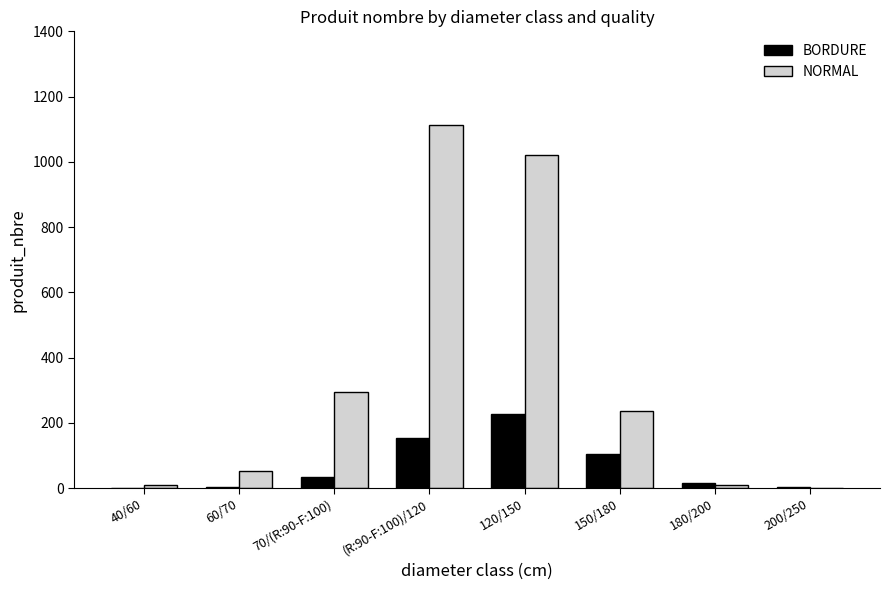

Which series changed the most between 70/(R:90-F:100) and (R:90-F:100)/120?

NORMAL